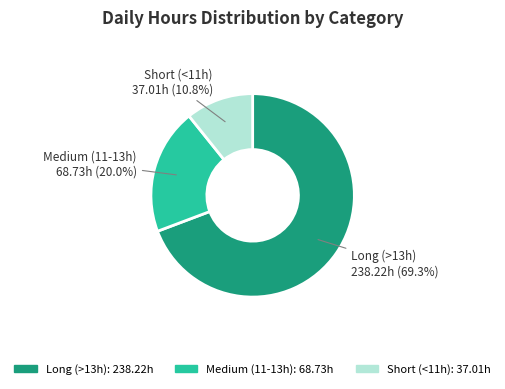

Count the number of slices in the pie.

3